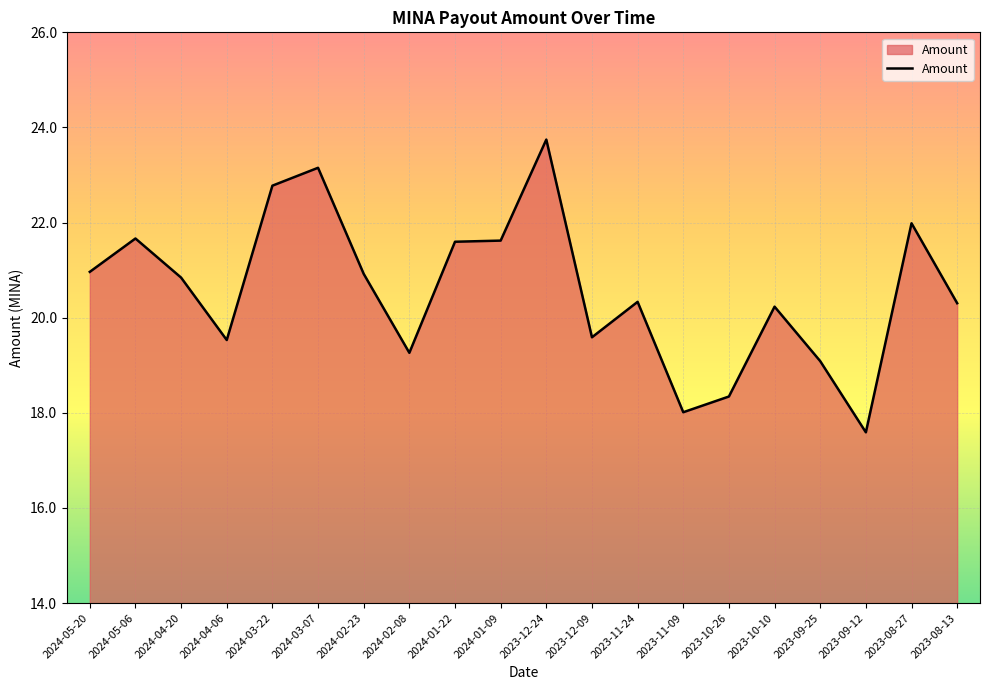

What is the greatest value displayed?

23.7